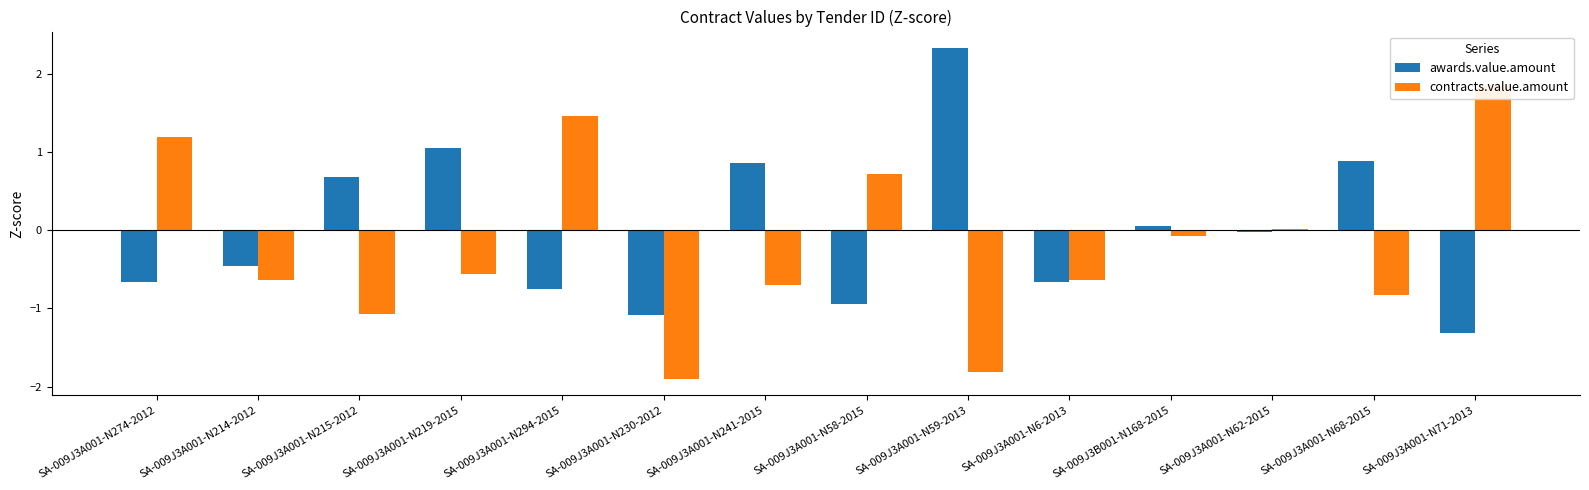

Reading right to left, what are all the values shown in this chart?

awards.value.amount: -1.3	0.9	-0.0	0.1	-0.7	2.3	-0.9	0.9	-1.1	-0.7	1.1	0.7	-0.5	-0.7
contracts.value.amount: 1.9	-0.8	0.0	-0.1	-0.6	-1.8	0.7	-0.7	-1.9	1.5	-0.6	-1.1	-0.6	1.2